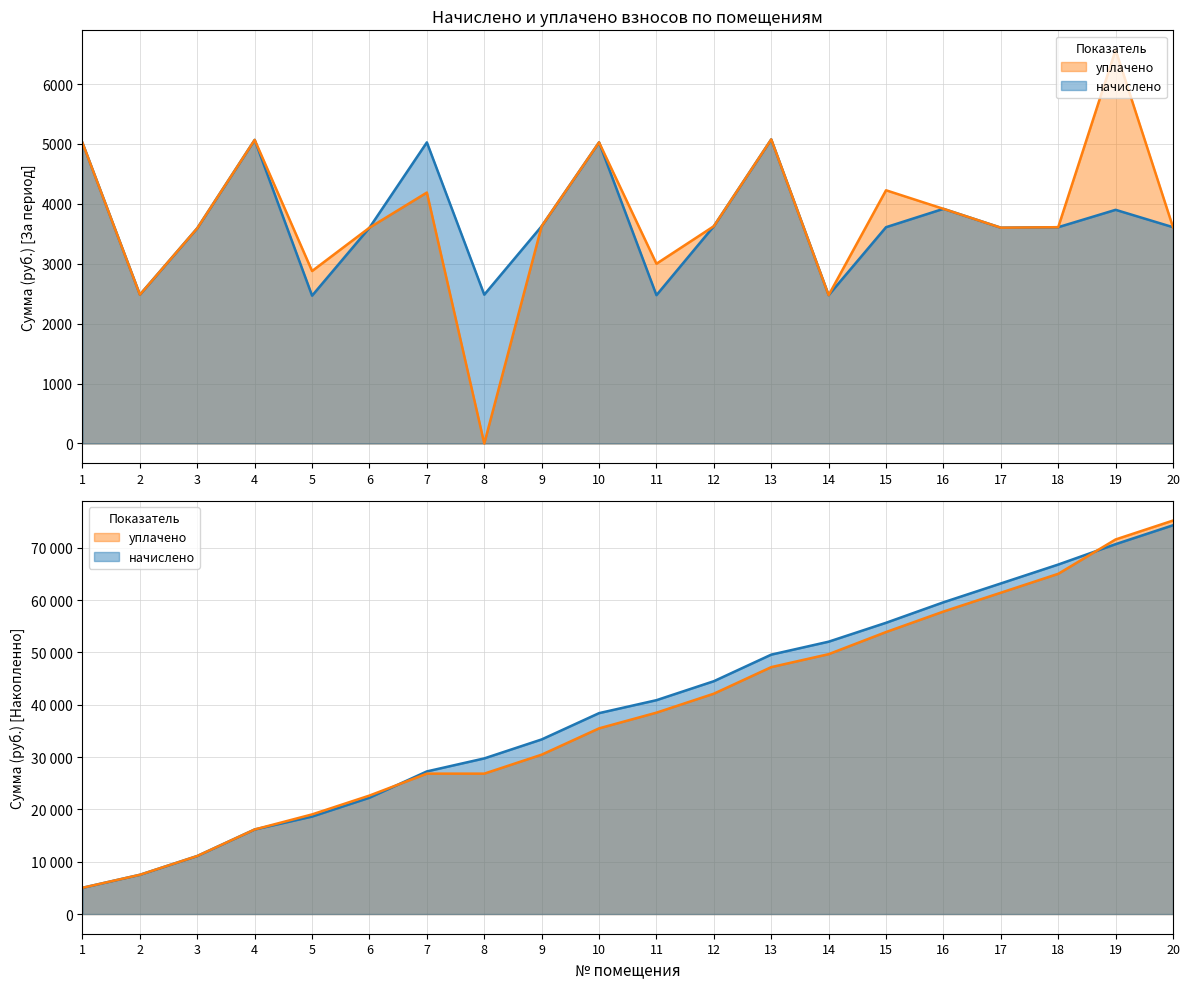

Does the chart have visible grid lines?

Yes